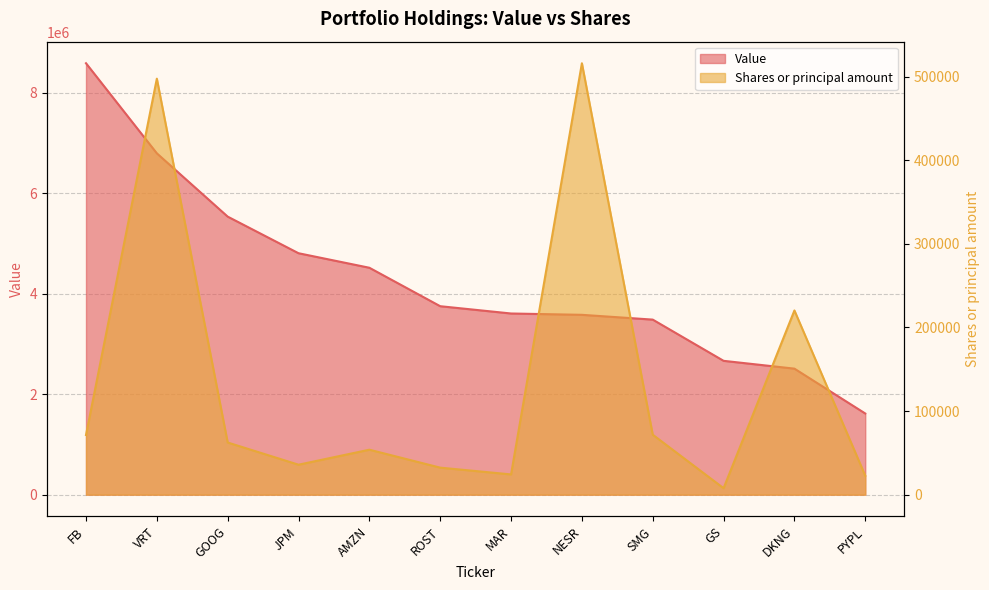

Rank the series at AMZN from lowest to highest value.

Shares or principal amount, Value